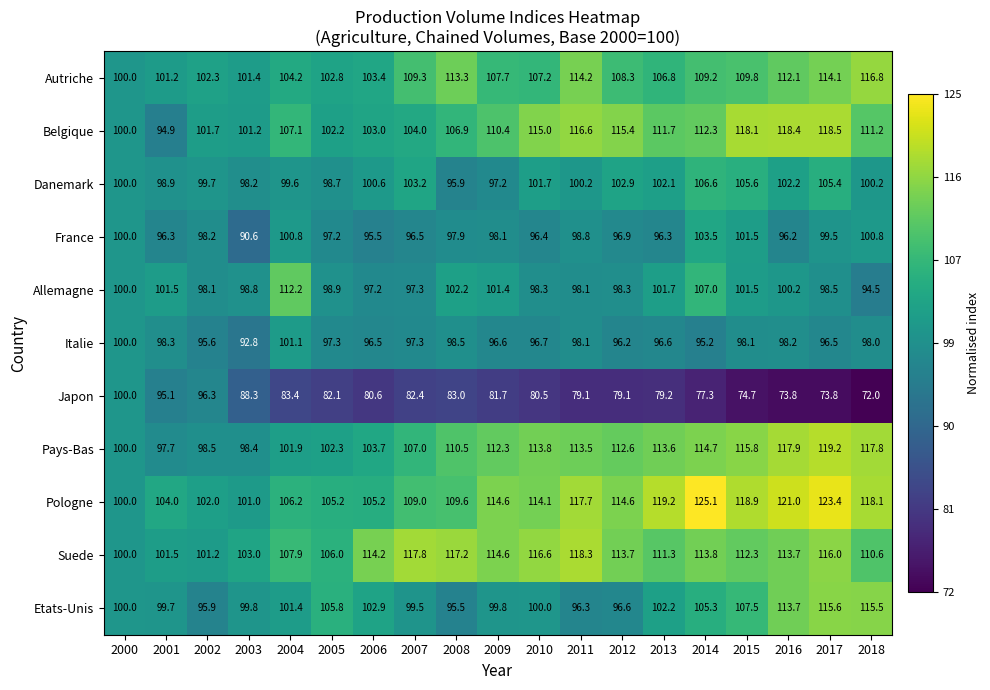

At which label does Pays-Bas first exceed 112?

2009